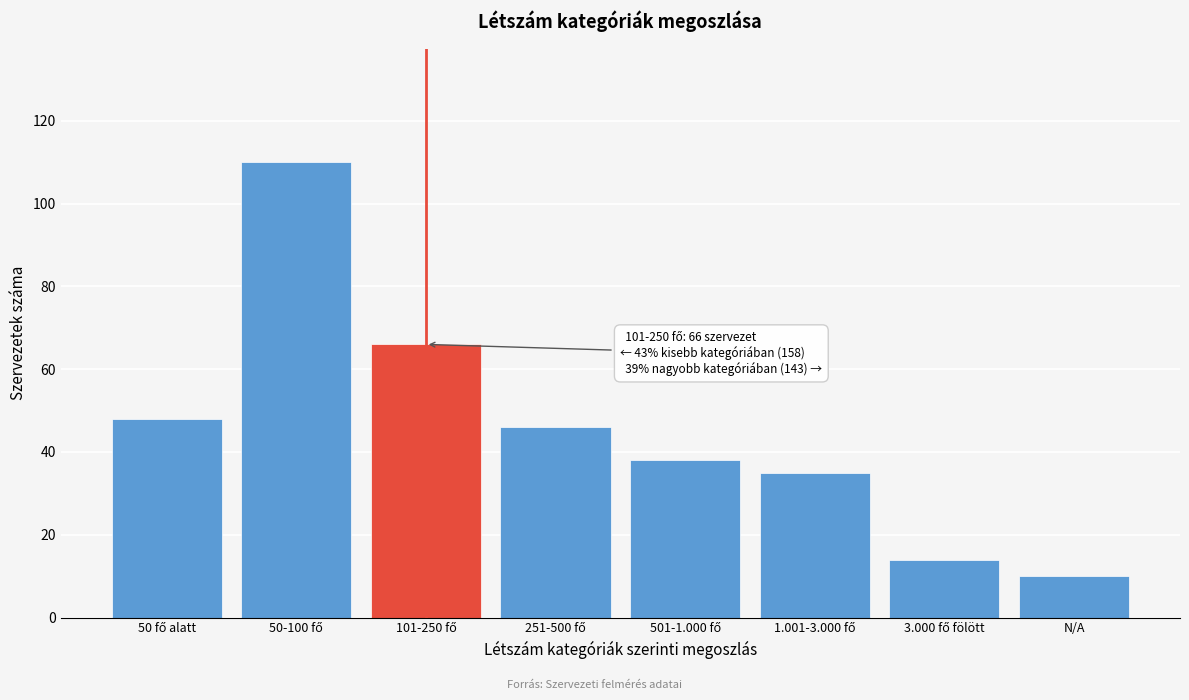

Reading right to left, what are all the values shown in this chart?

10	14	35	38	46	66	110	48